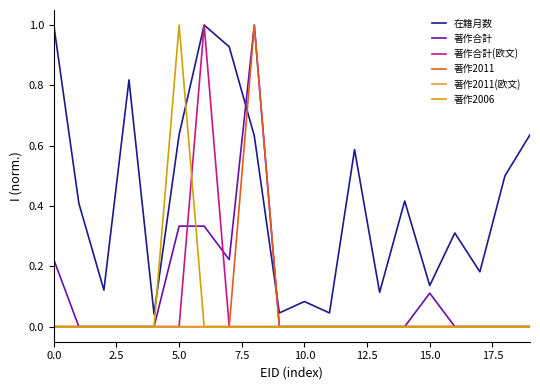

True or false: 著作合計(欧文) has more than 2 interior local peaks.

False